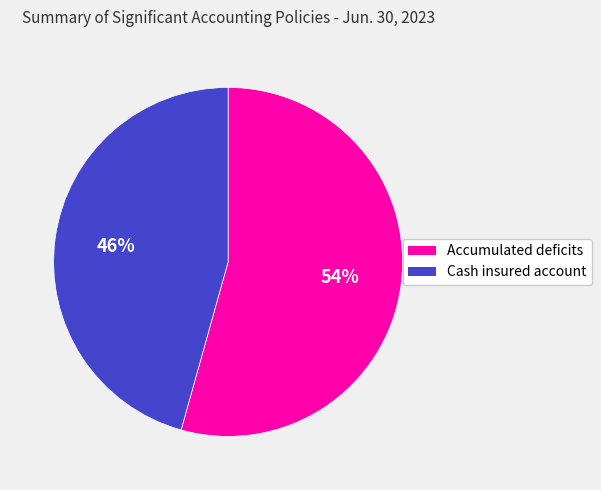

What is the largest slice in the pie chart?

Accumulated deficits